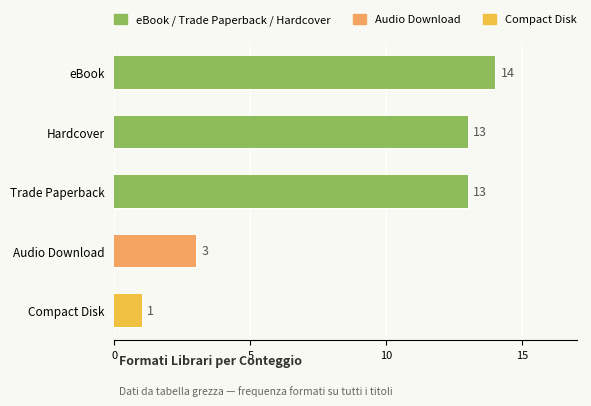

The chart shows a value of 5 at Hardcover. True or false?

False